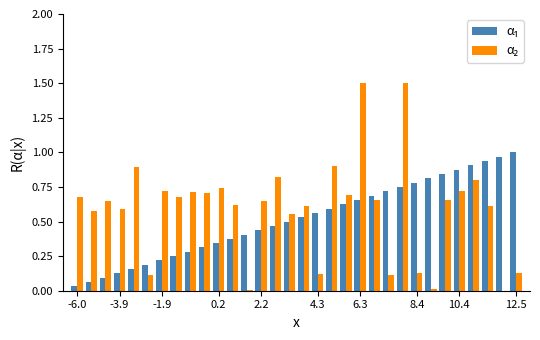

What is the maximum value shown in the chart?

1.5